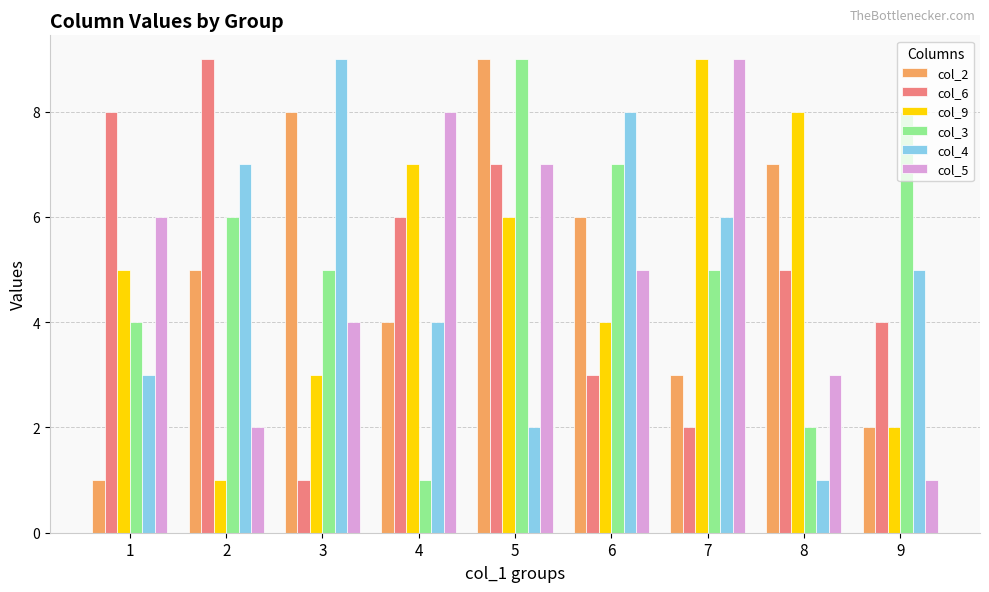

What is the spread (max minus min) of values at 4?

7